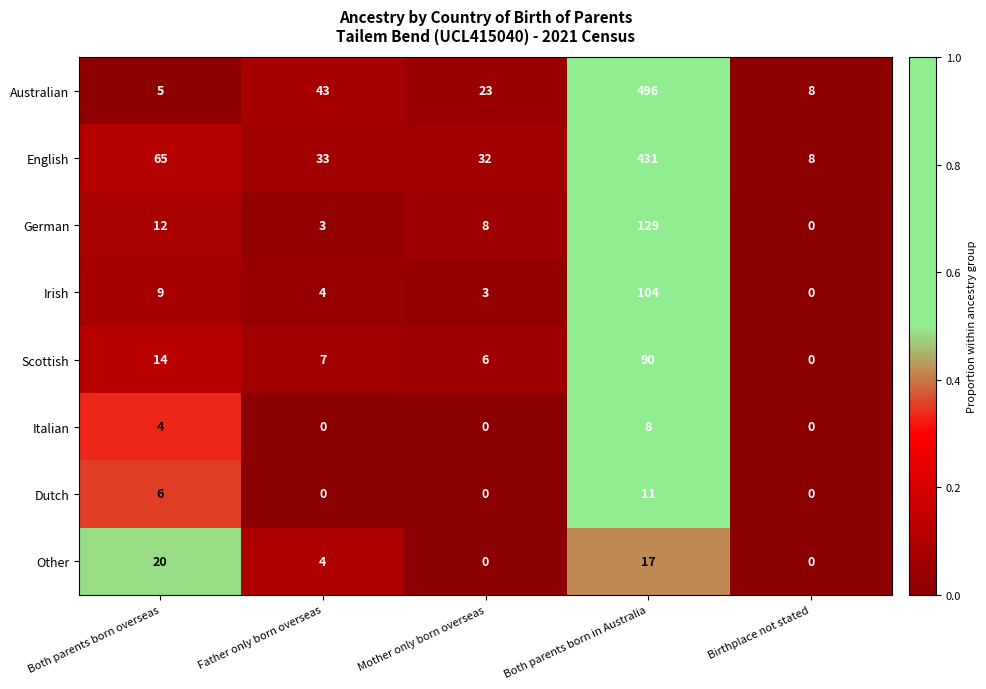

The value of Irish at Both parents born in Australia is 69. True or false?

False